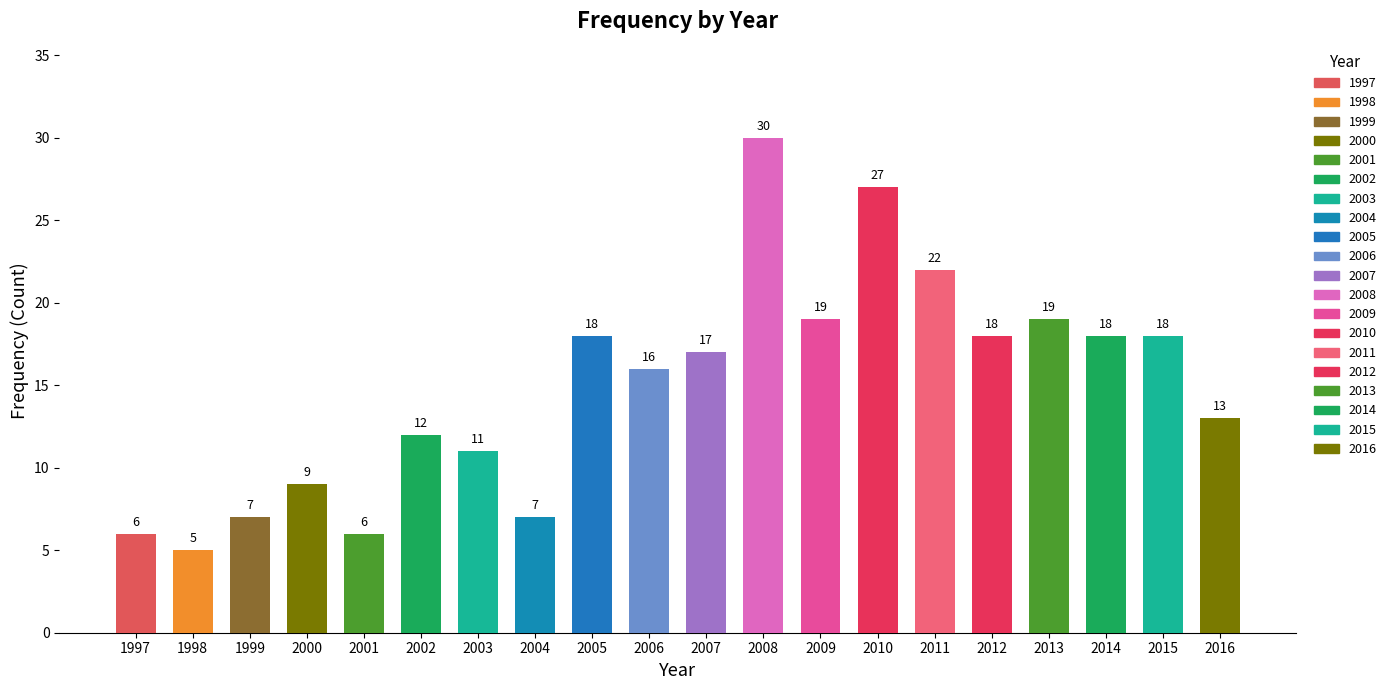

What is the sum of all values?

298